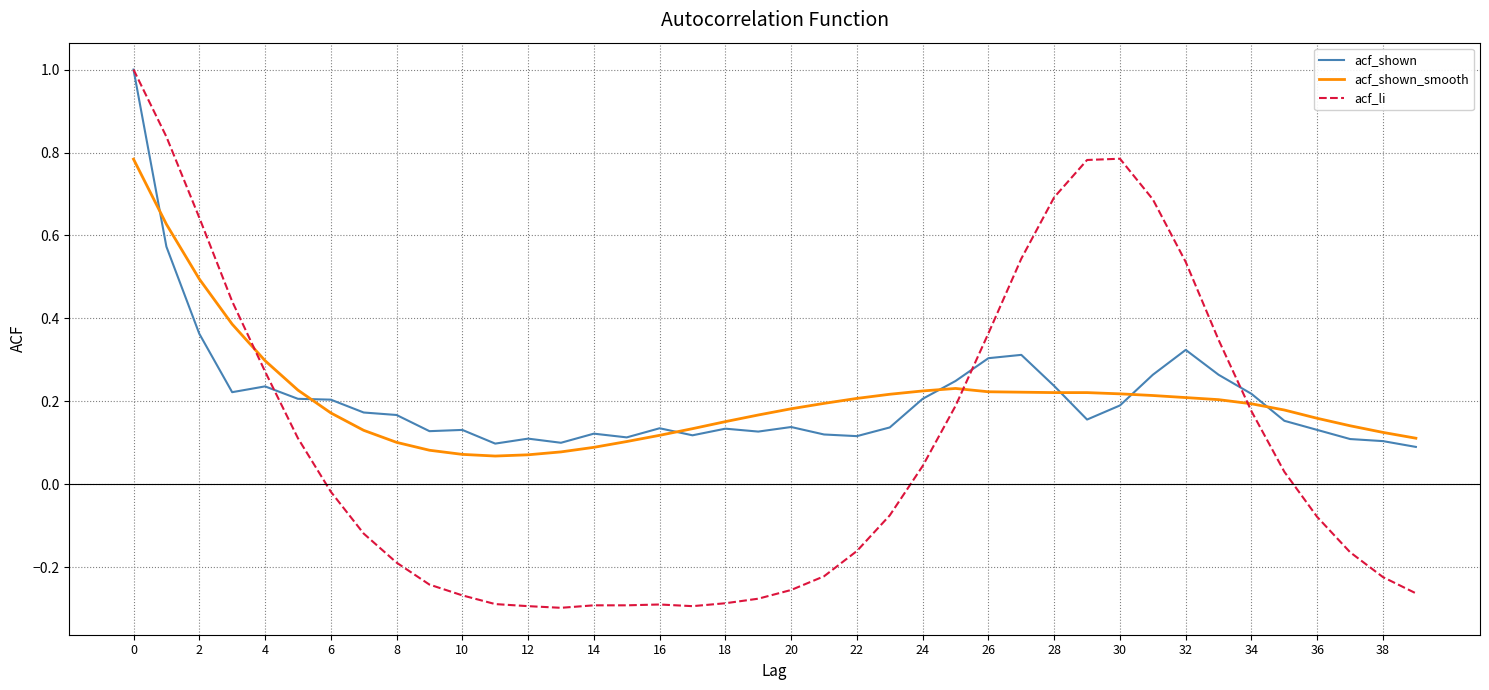

Which series has the widest spread of values?

acf_li